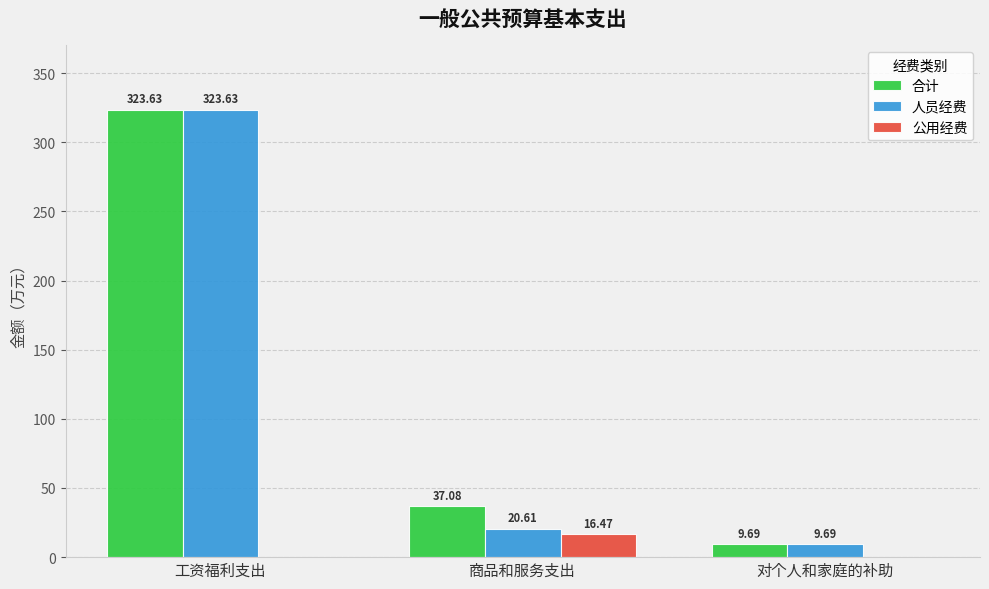

Which category has the highest value across all series?

工资福利支出